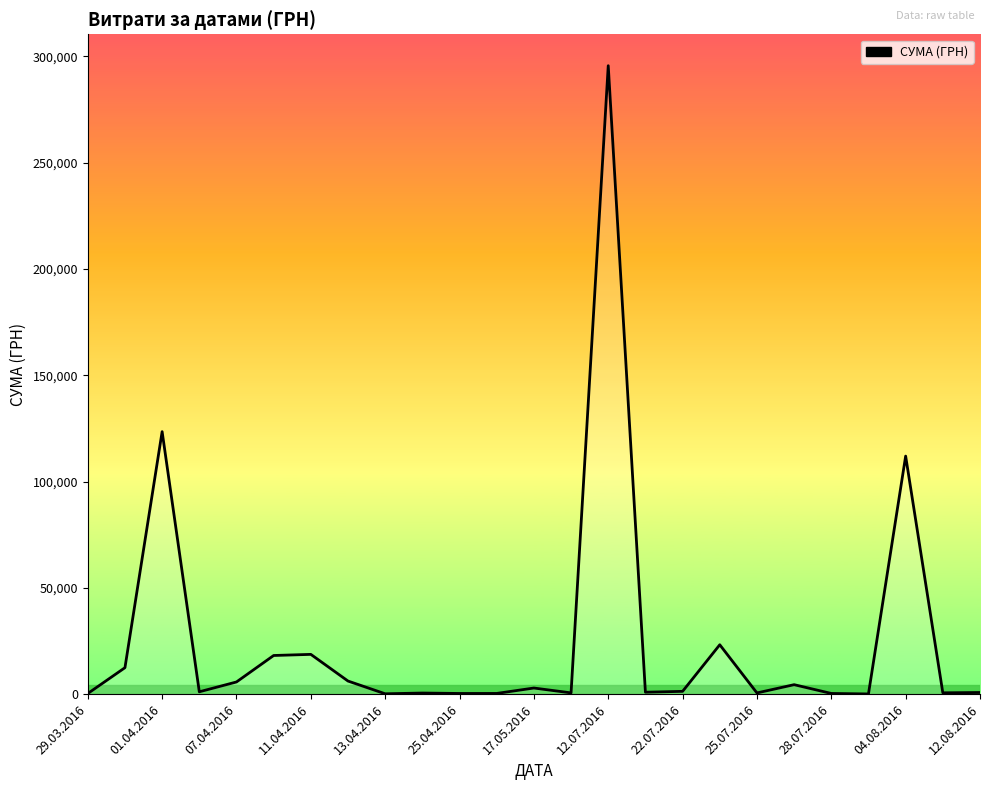

What is the maximum value shown in the chart?

295638.6